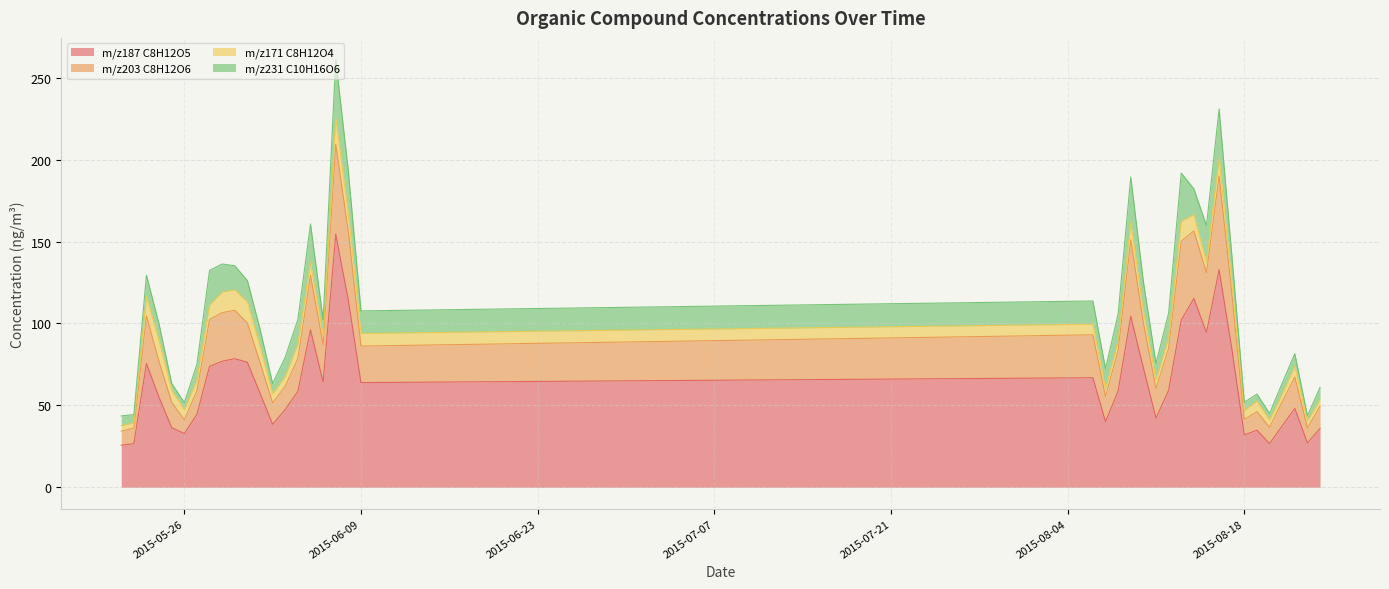

What is the maximum value for m/z187 C8H12O5?

154.4